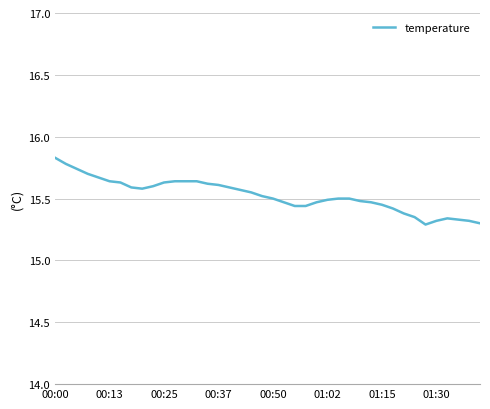

What is the greatest value displayed?

15.8